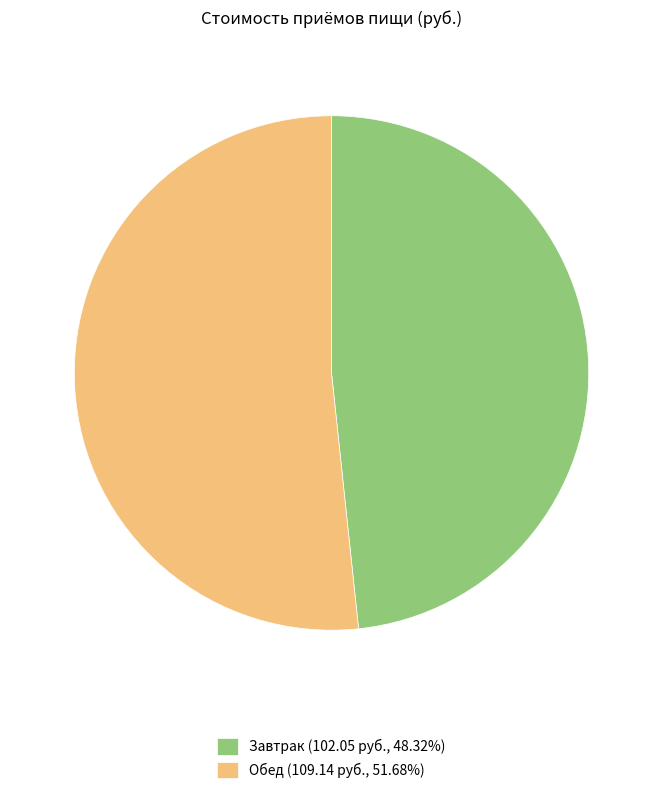

Is it true that Обед is 52% of the pie?

True